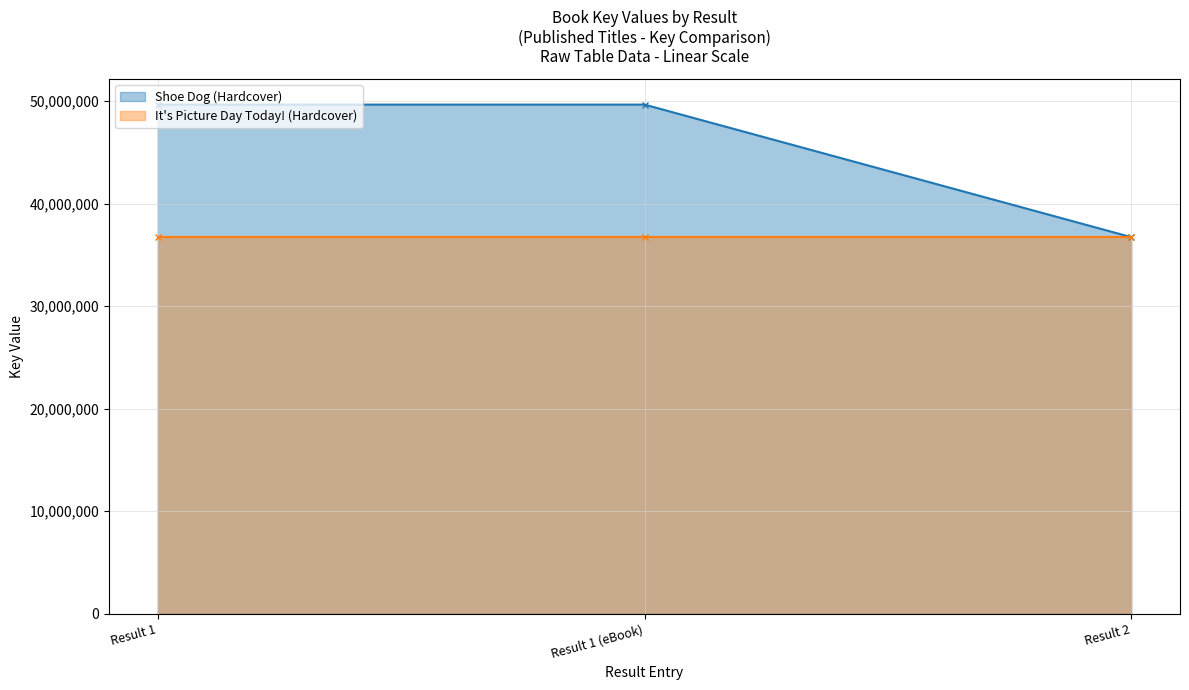

Reading left to right, what are all the values shown in this chart?

Result 1=49666555	Result 1 (eBook)=49666555	Result 2=36734389